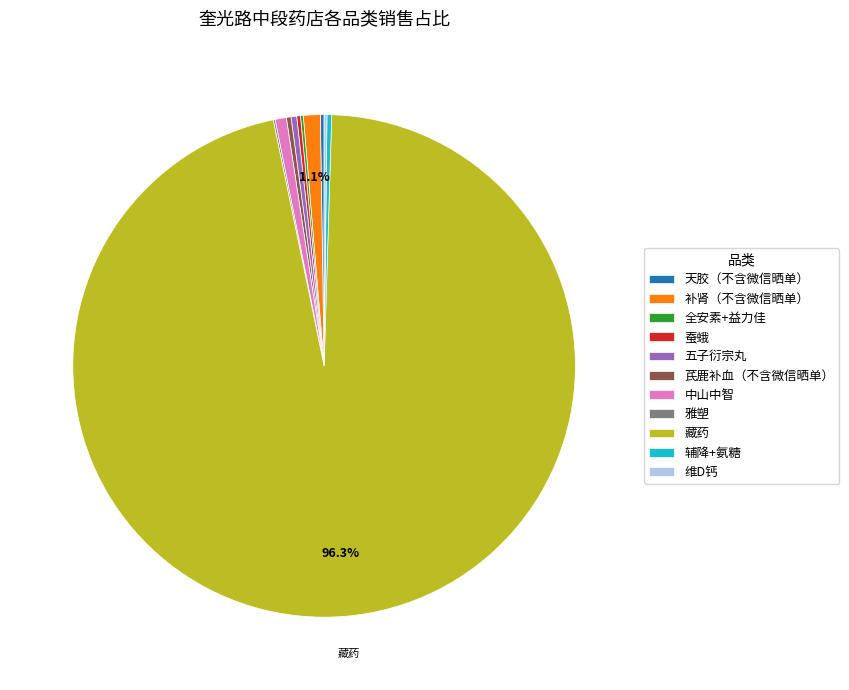

Which category has the biggest portion of the pie?

藏药